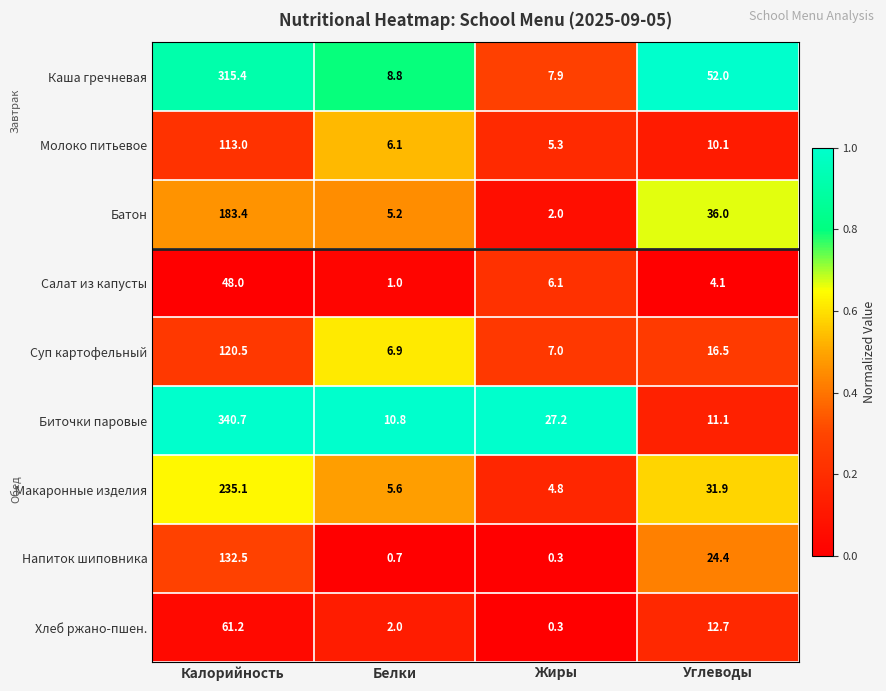

The value of Молоко питьевое at Калорийность is 166.5. True or false?

False